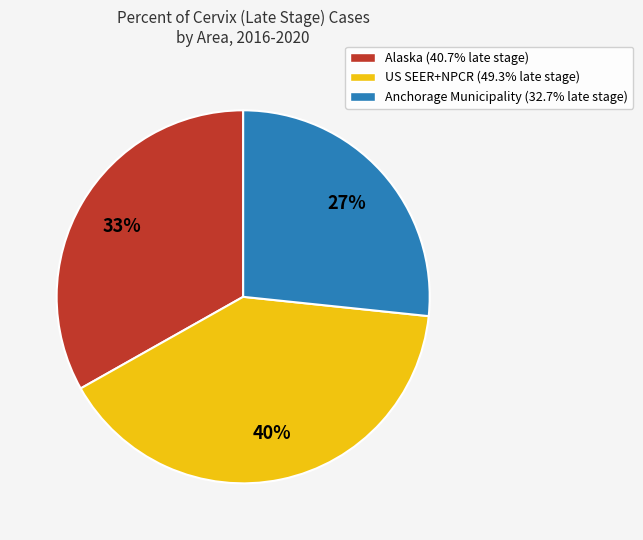

How many segments does this pie chart have?

3